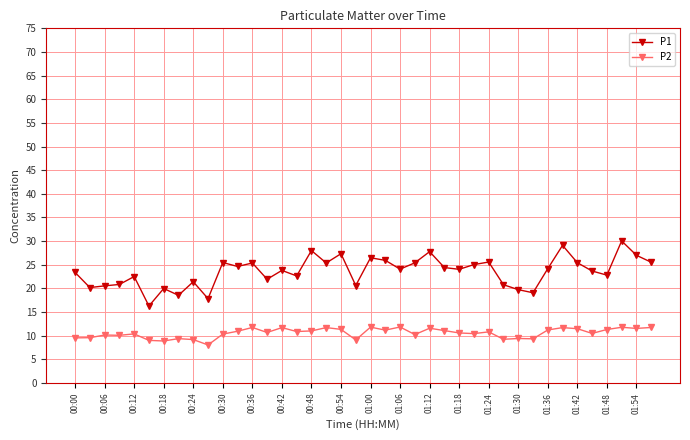

Rank the series by their average value, from highest to lowest.

P1, P2